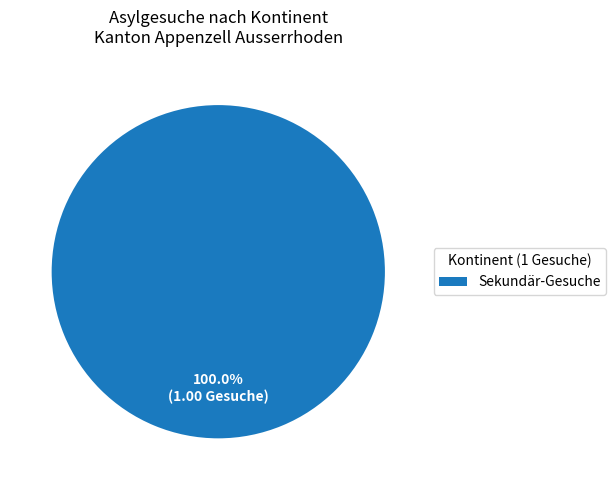

Does any single category account for the majority?

Yes